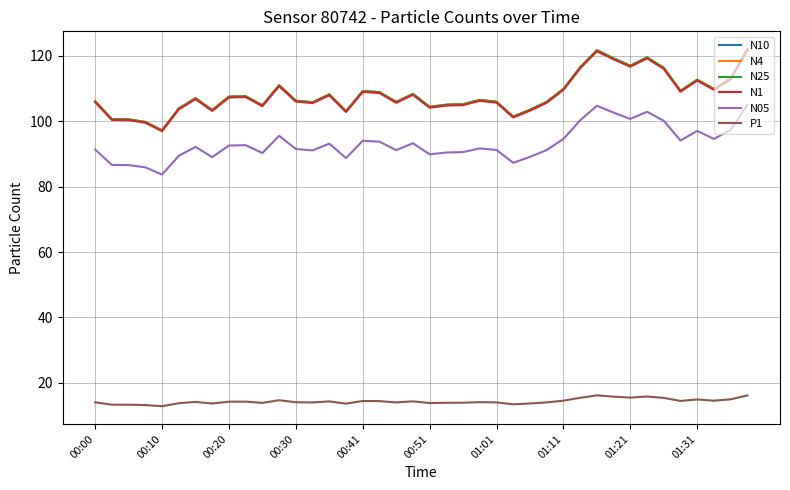

What is the minimum value for N10?

97.2